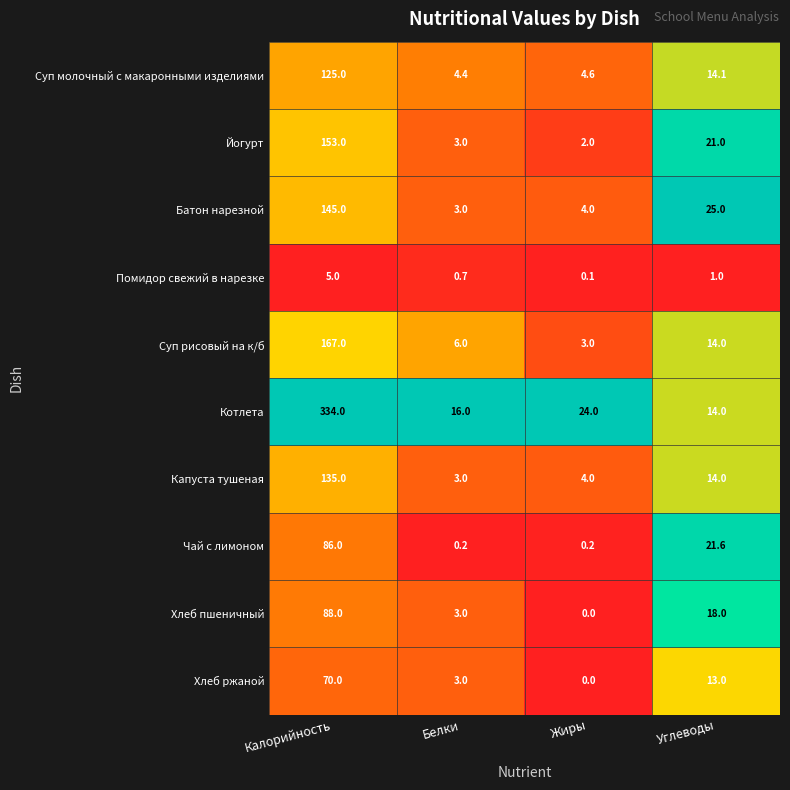

What is the difference between the Помидор свежий в нарезке values at Калорийность and Белки?

4.3